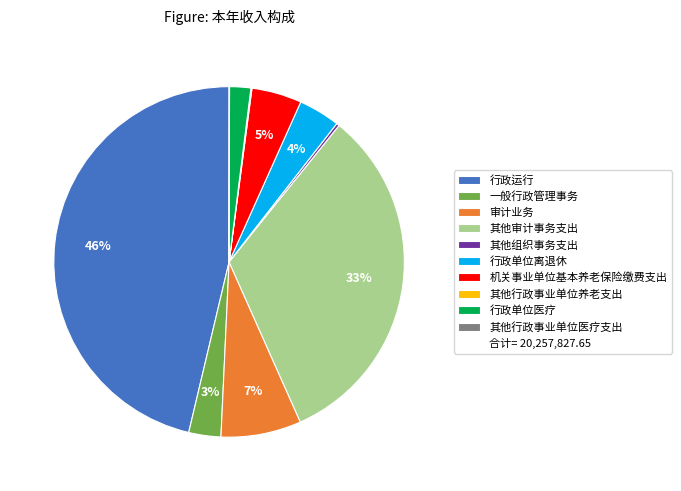

To the nearest percent, what is the difference between the largest and smallest slice percentages?

46%